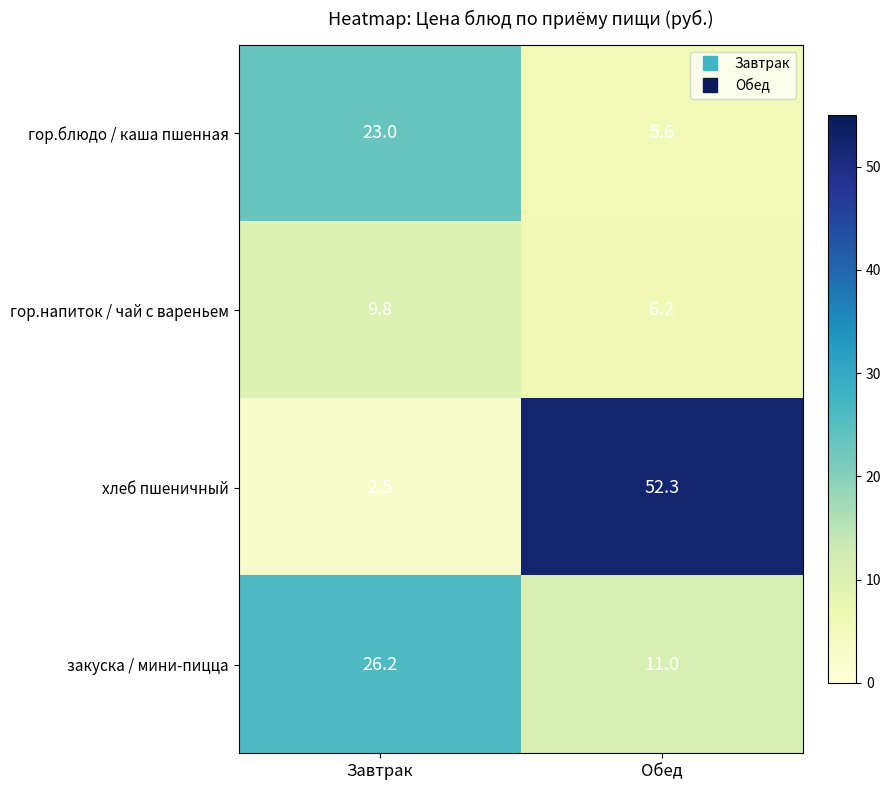

How many values in the хлеб пшеничный series exceed 52?

1